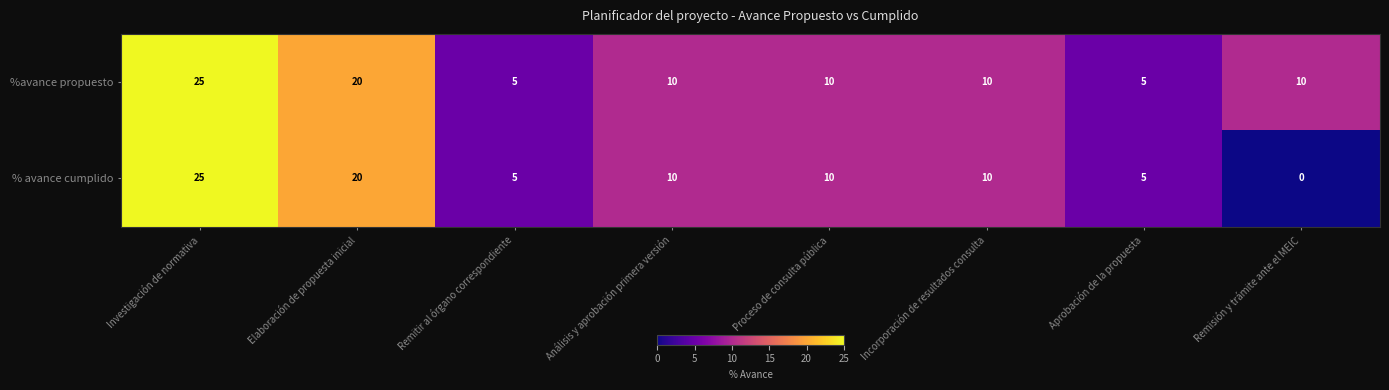

Which series has the largest range (max minus min)?

% avance cumplido